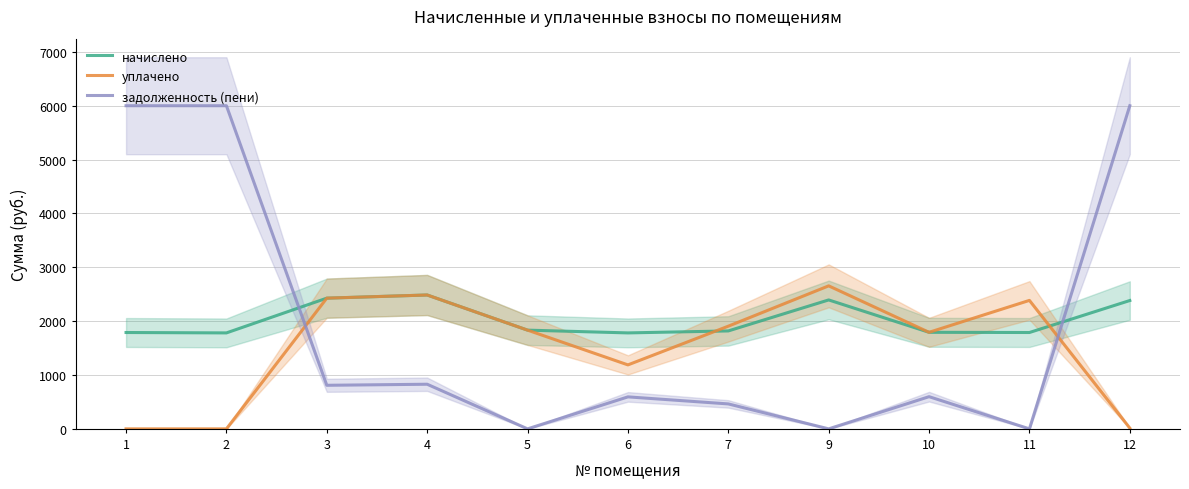

Does the chart display data point markers on the line(s)?

No